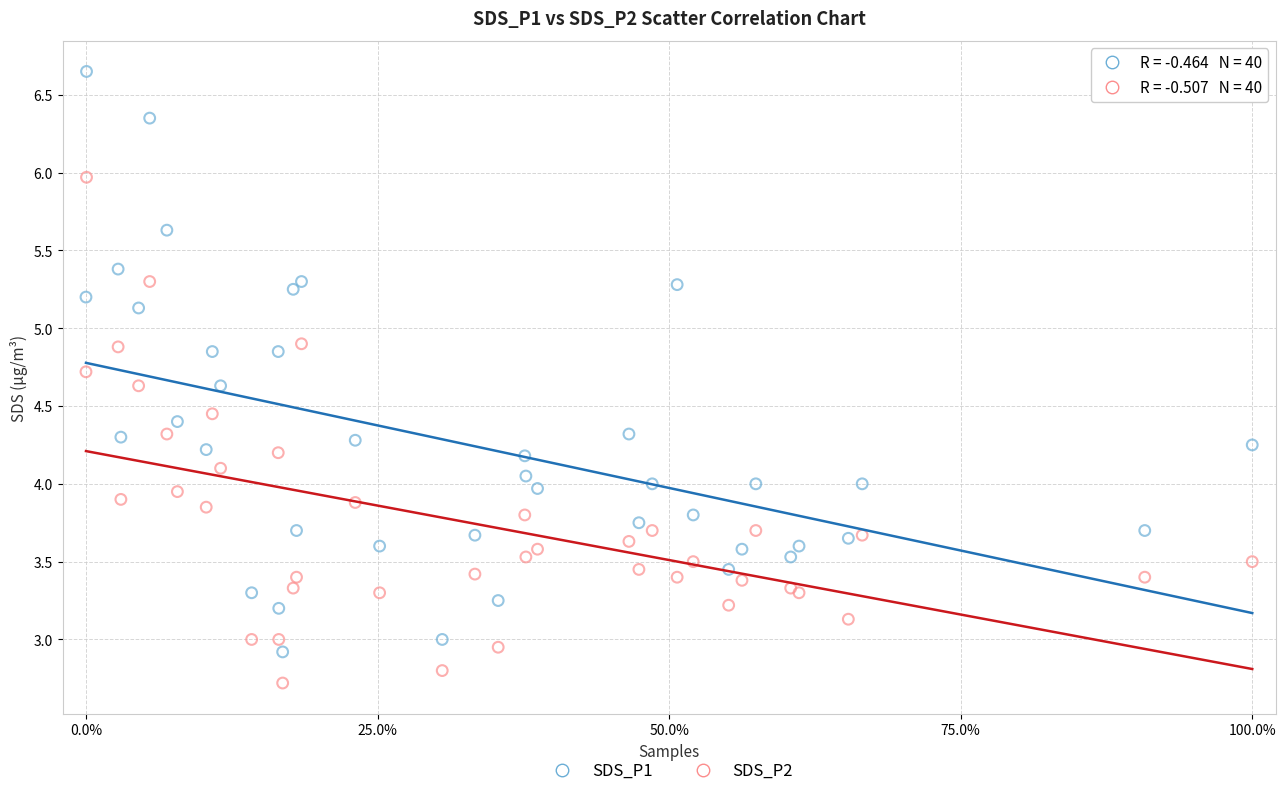

What are all the series names shown in the legend?

SDS_P1, SDS_P2